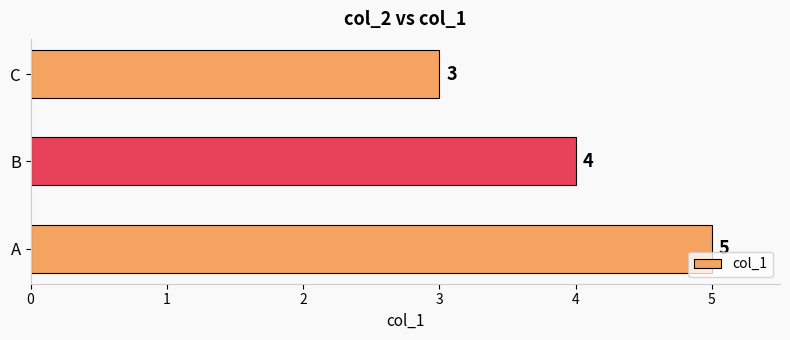

Which has a higher value, A or B?

A